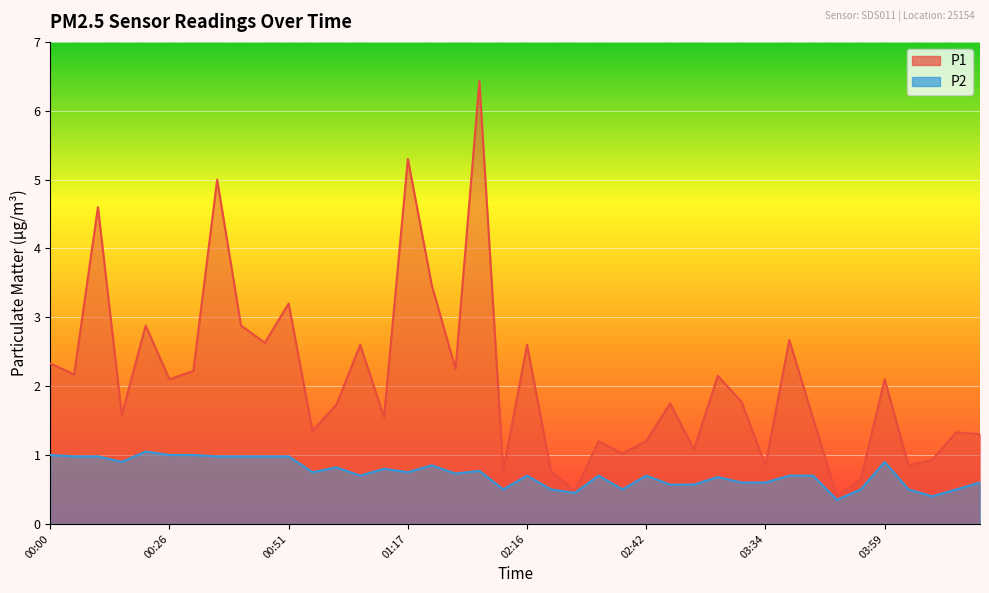

Where is the first local maximum for P1?

00:10